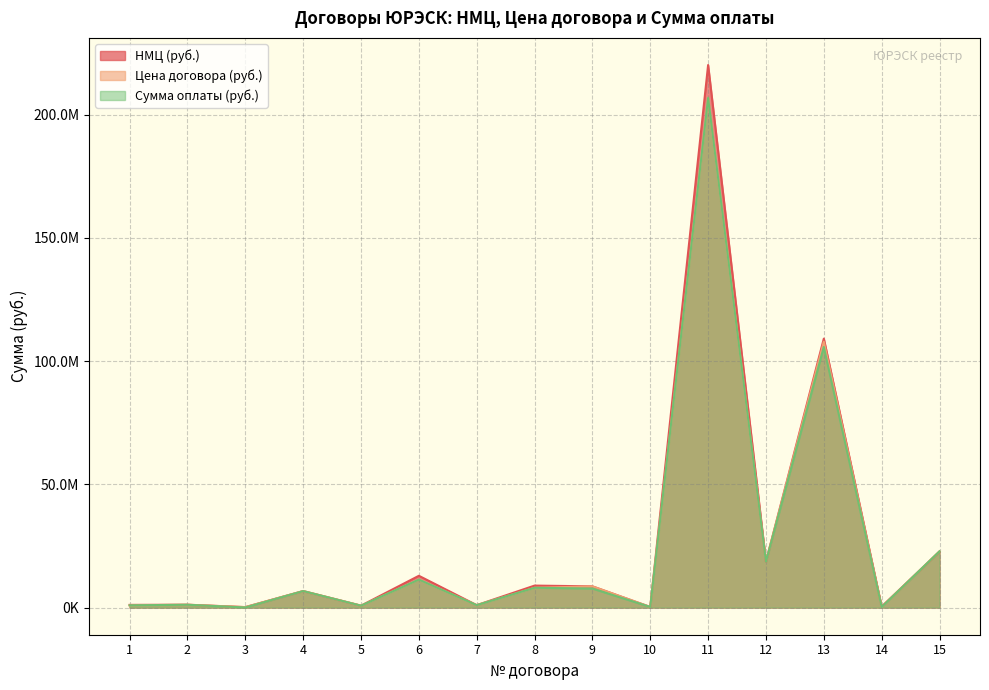

At 12, list the series in order from largest to smallest.

Цена договора (руб.), Сумма оплаты (руб.), НМЦ (руб.)